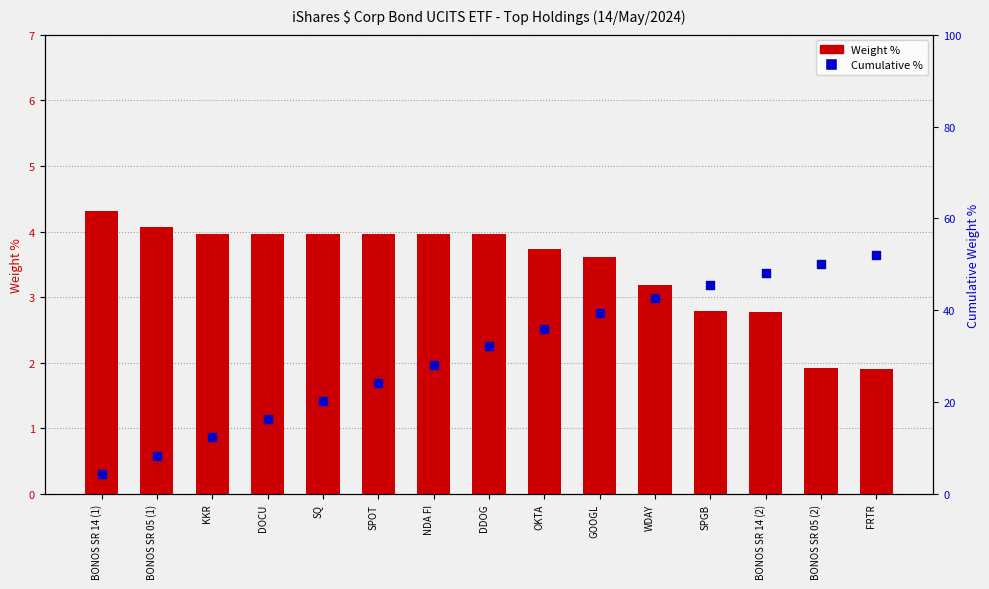

Which series reaches the minimum Y coordinate?

Weight %